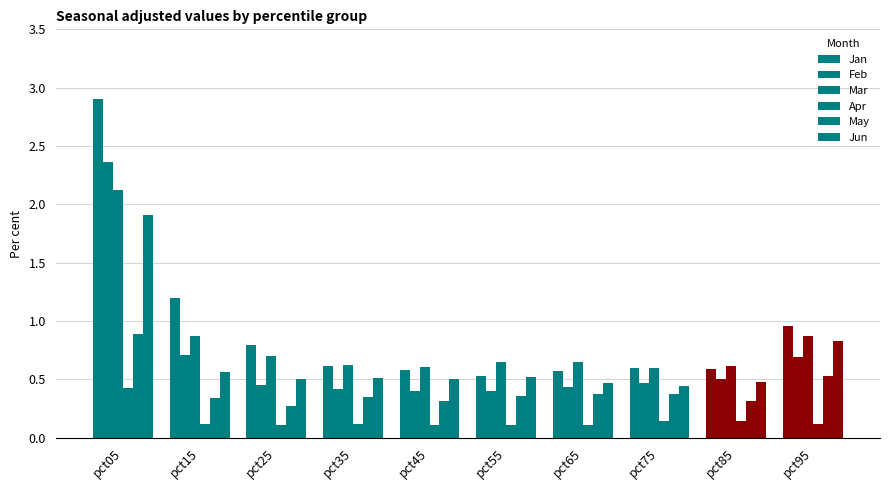

How many bars are there in total?

60